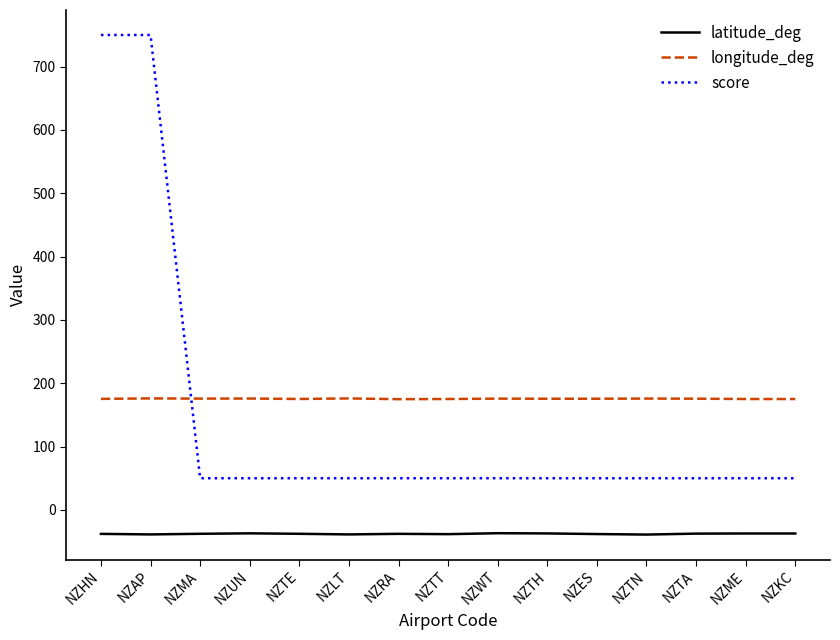

How many lines are shown in the chart?

3